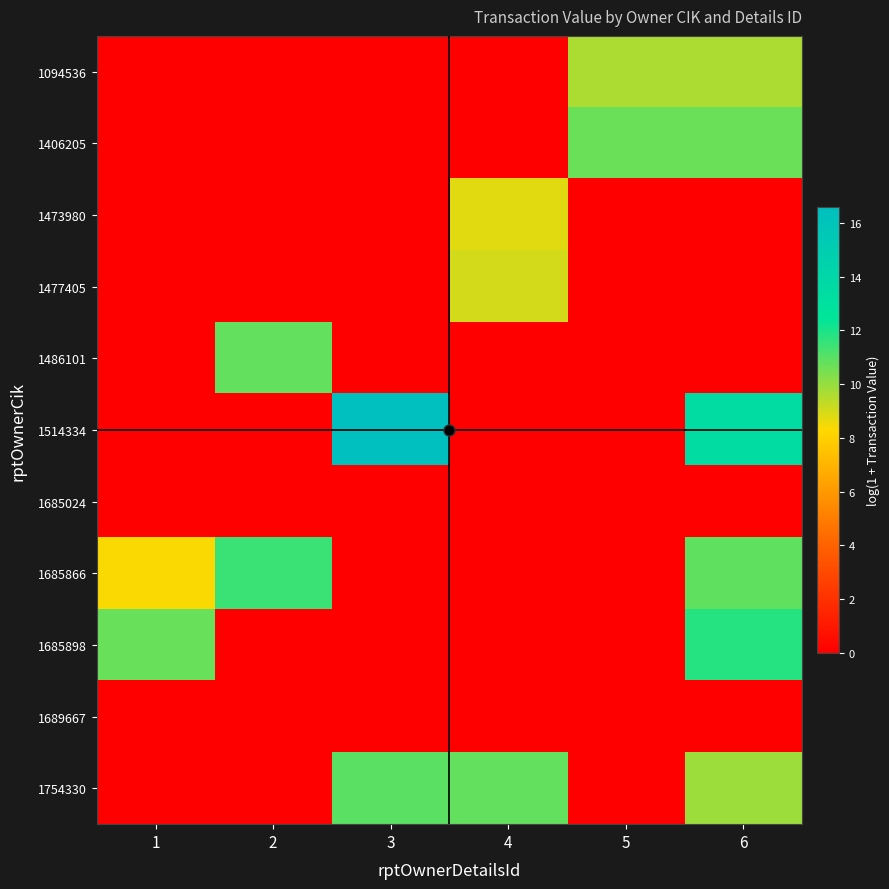

What is the difference between the highest and lowest values at 6?

13.4